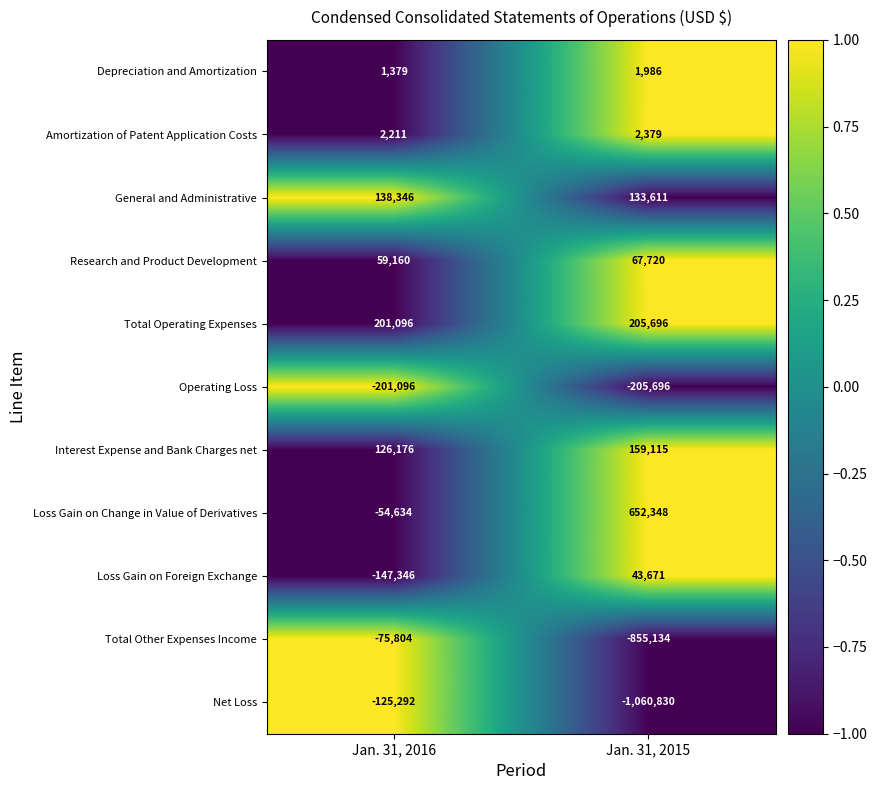

The Net Loss series shows -213913 at Jan. 31, 2016. True or false?

False